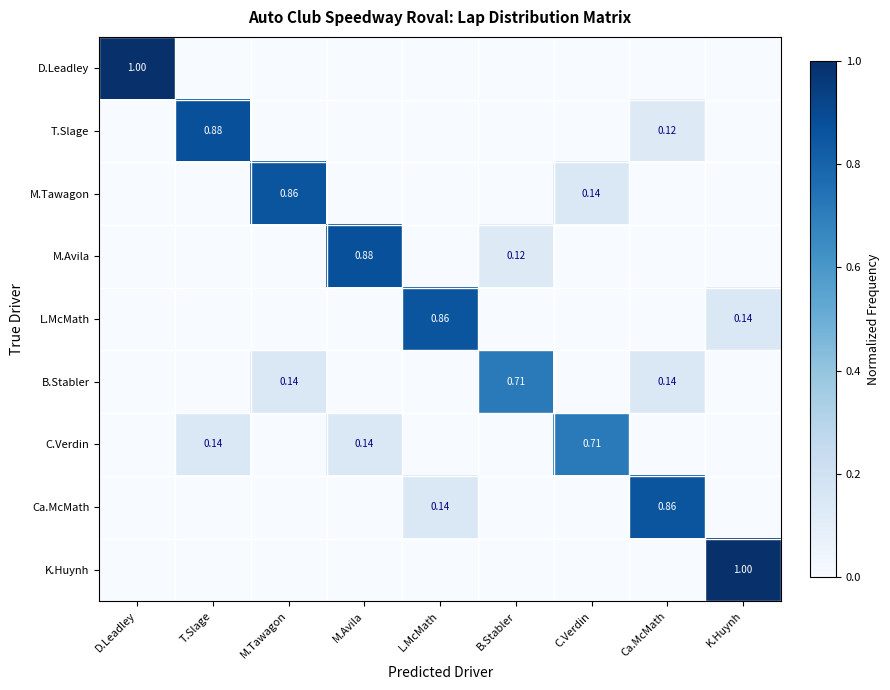

Is the value of C.Verdin at B.Stabler greater than the value of D.Leadley at L.McMath?

No